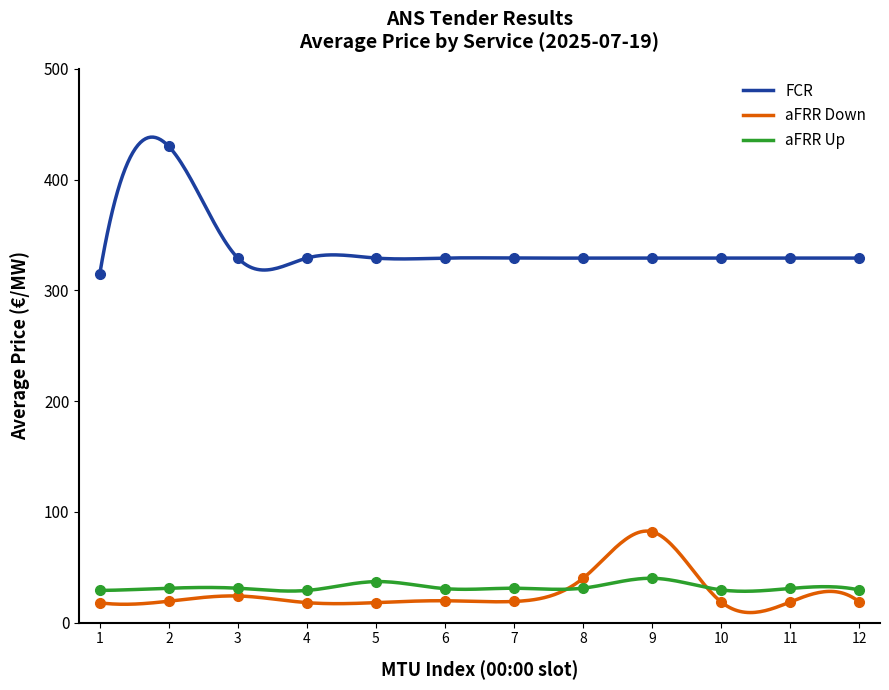

The chart shows a value of 17.8 at 8. True or false?

False